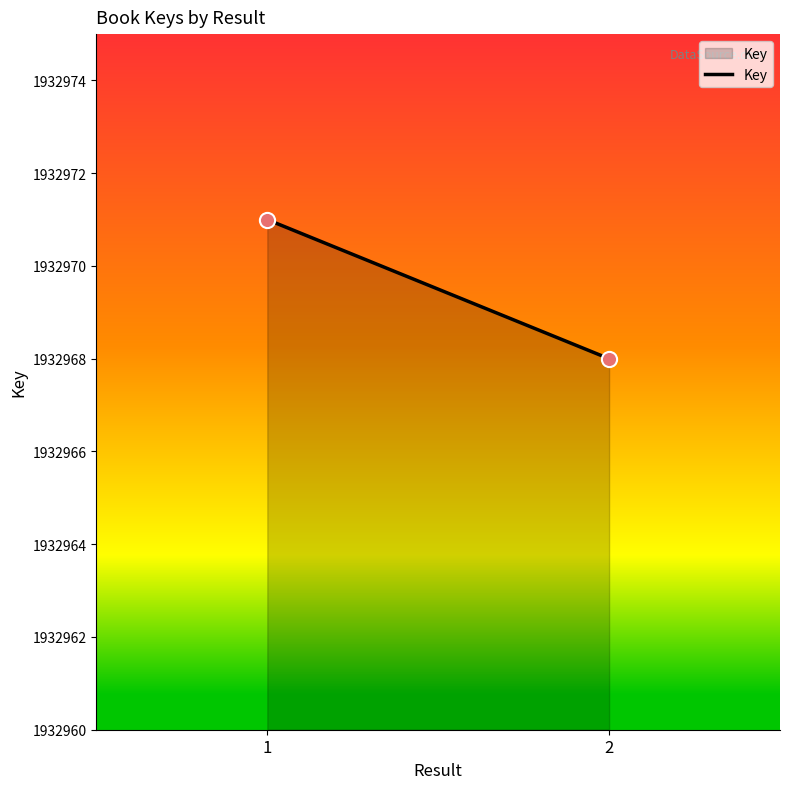

What is the average Y value?

1932970